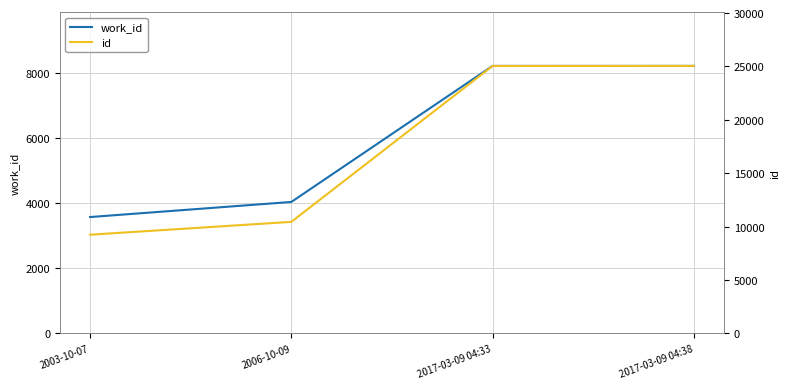

Which category has the highest value across all series?

2017-03-09 04:38